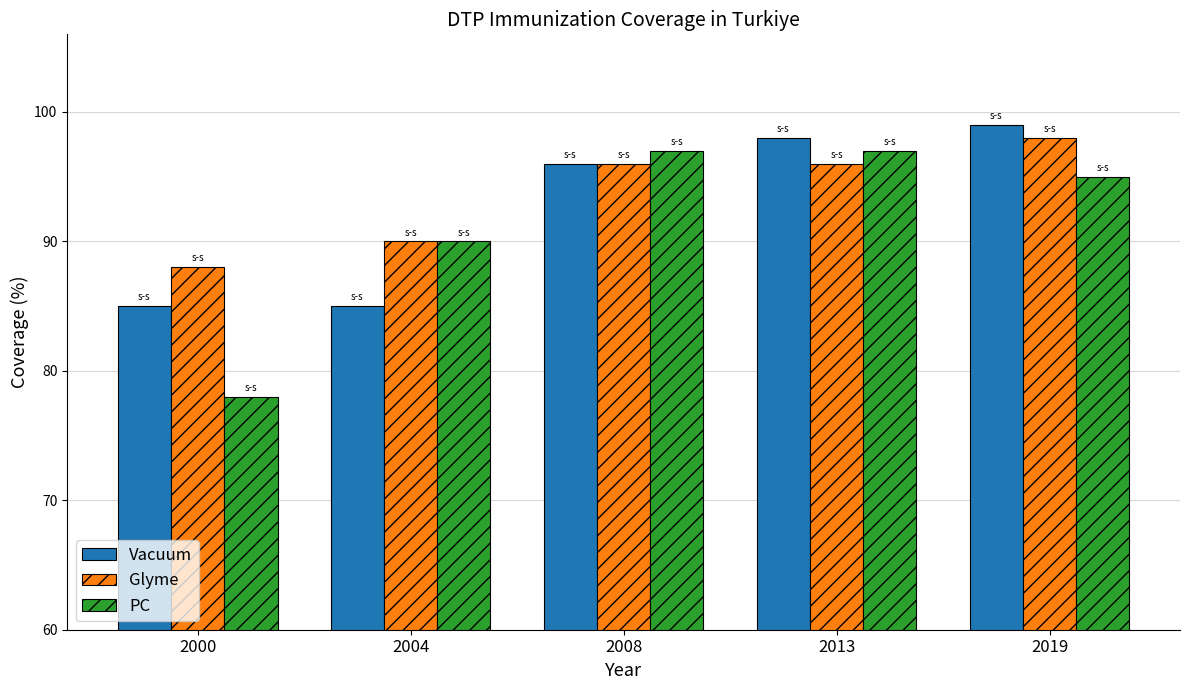

What are all the series names shown in the legend?

Vacuum, Glyme, PC